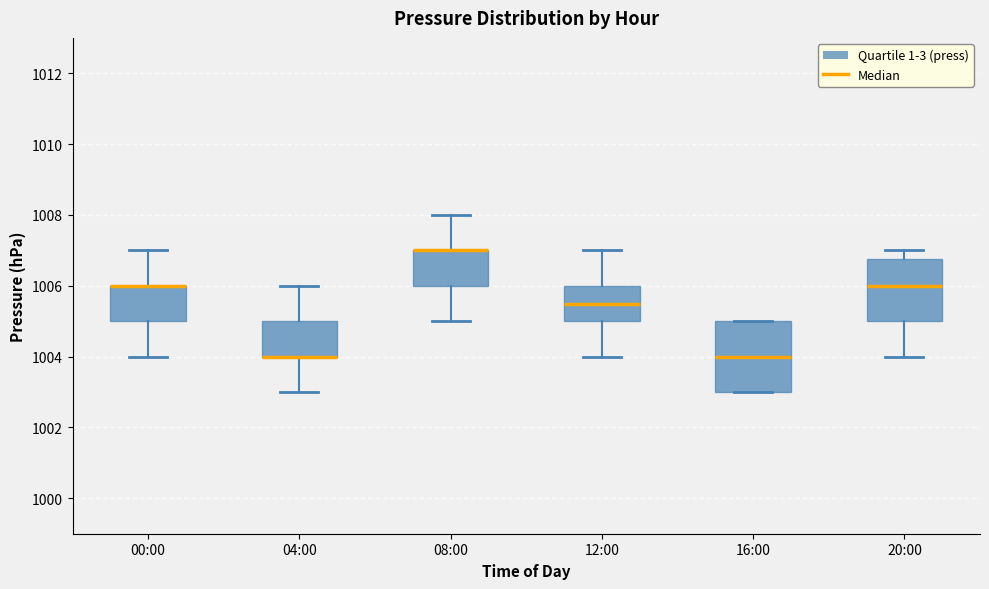

Where does the upper whisker of the box for 08:00 end on the y-axis? The values are not printed on the chart, so give them approximately, as read against the axis.

1008.0